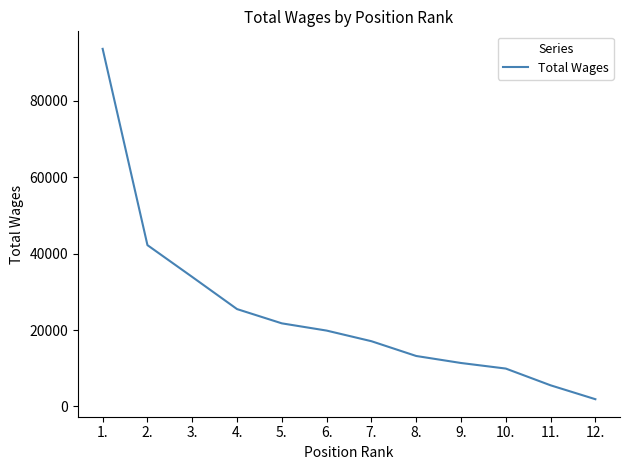

What is the average value?

24669